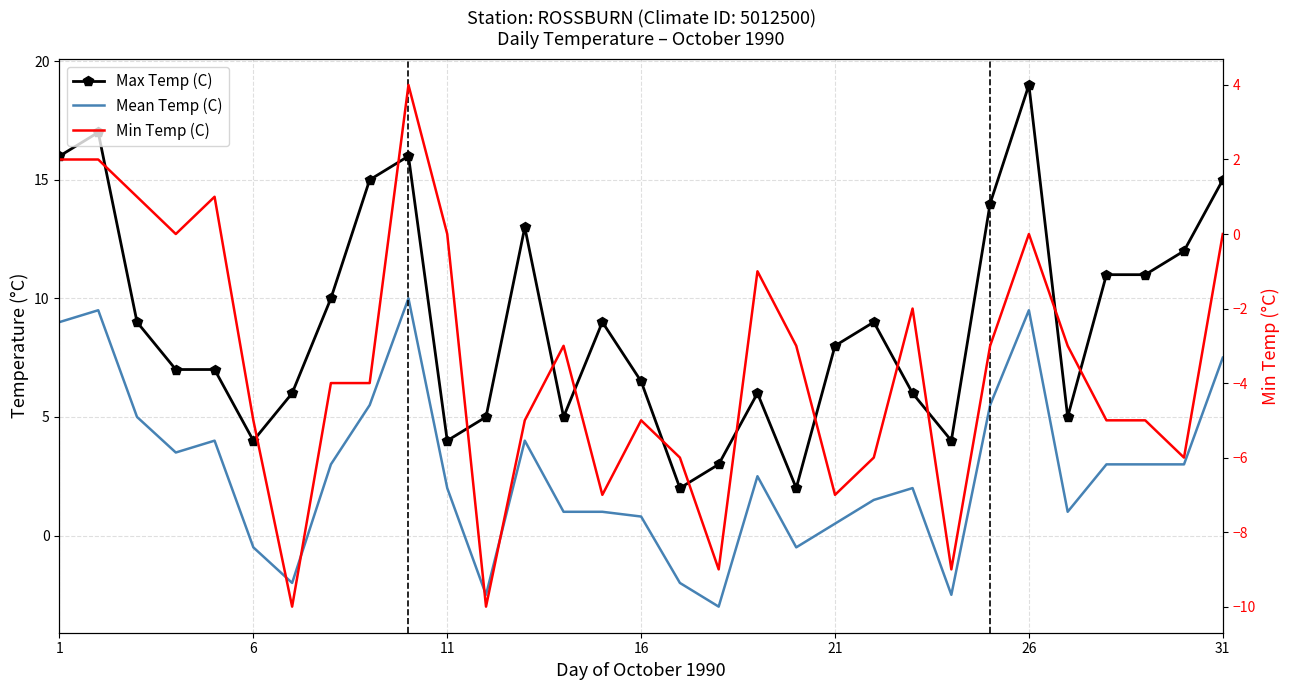

Reading right to left, transcribe all the data shown in this chart.

Max Temp (C): 15.0	12.0	11.0	11.0	5.0	19.0	14.0	4.0	6.0	9.0	8.0	2.0	6.0	3.0	2.0	6.5	9.0	5.0	13.0	5.0	4.0	16.0	15.0	10.0	6.0	4.0	7.0	7.0	9.0	17.0	16.0
Mean Temp (C): 7.5	3.0	3.0	3.0	1.0	9.5	5.5	-2.5	2.0	1.5	0.5	-0.5	2.5	-3.0	-2.0	0.8	1.0	1.0	4.0	-2.5	2.0	10.0	5.5	3.0	-2.0	-0.5	4.0	3.5	5.0	9.5	9.0
Min Temp (C): 0.0	-6.0	-5.0	-5.0	-3.0	0.0	-3.0	-9.0	-2.0	-6.0	-7.0	-3.0	-1.0	-9.0	-6.0	-5.0	-7.0	-3.0	-5.0	-10.0	0.0	4.0	-4.0	-4.0	-10.0	-5.0	1.0	0.0	1.0	2.0	2.0